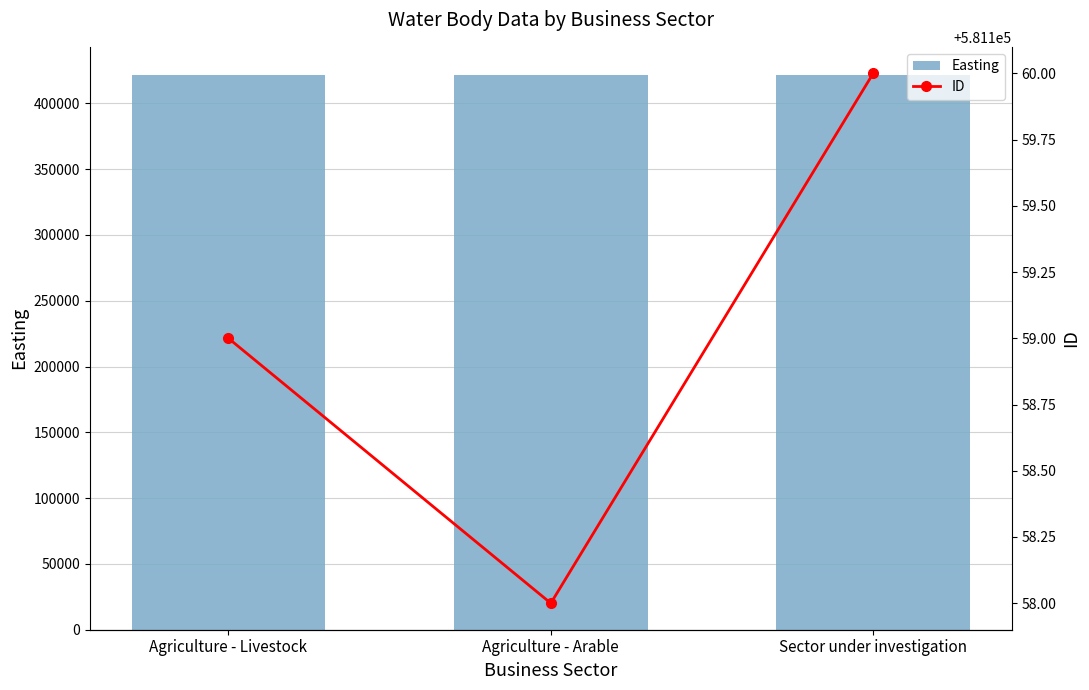

At which label is ID closest to 581159?

Agriculture - Livestock